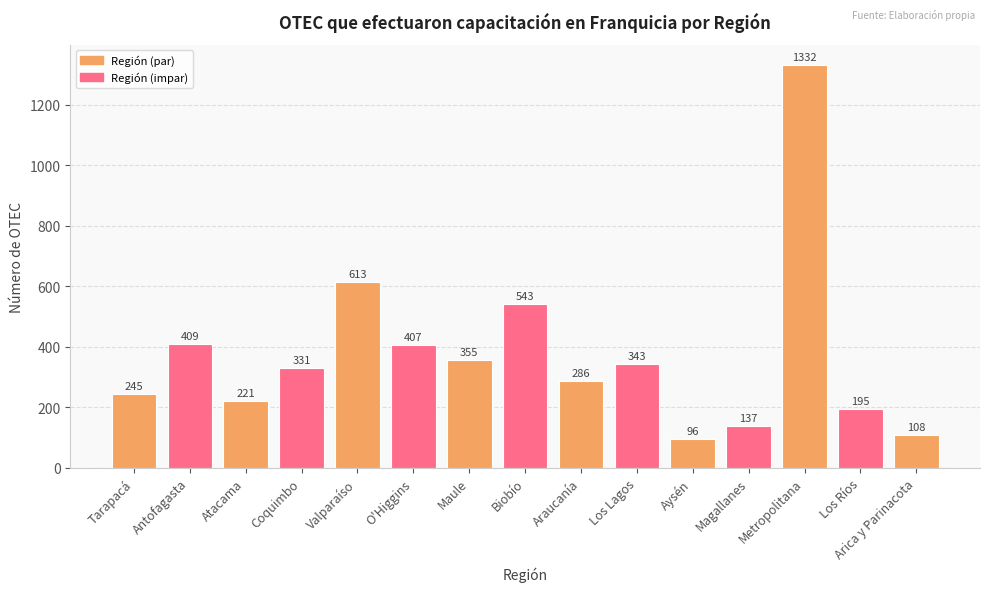

Does the chart contain stacked bars?

No